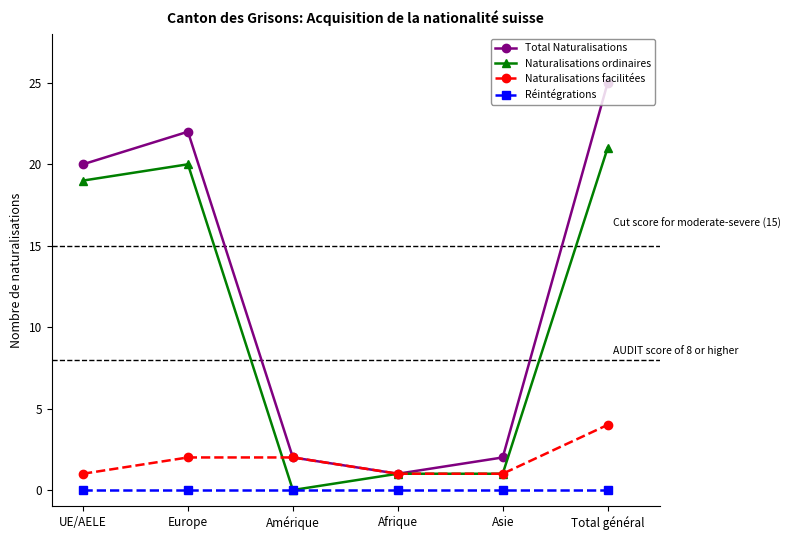

True or false: Réintégrations and Total Naturalisations cross at least once.

False